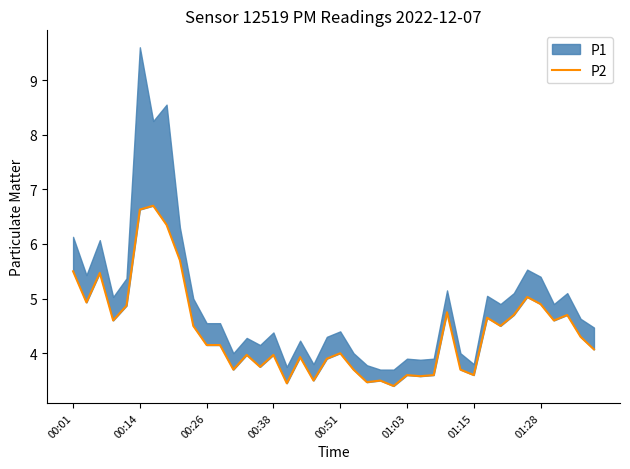

What is the smallest value displayed?

3.4